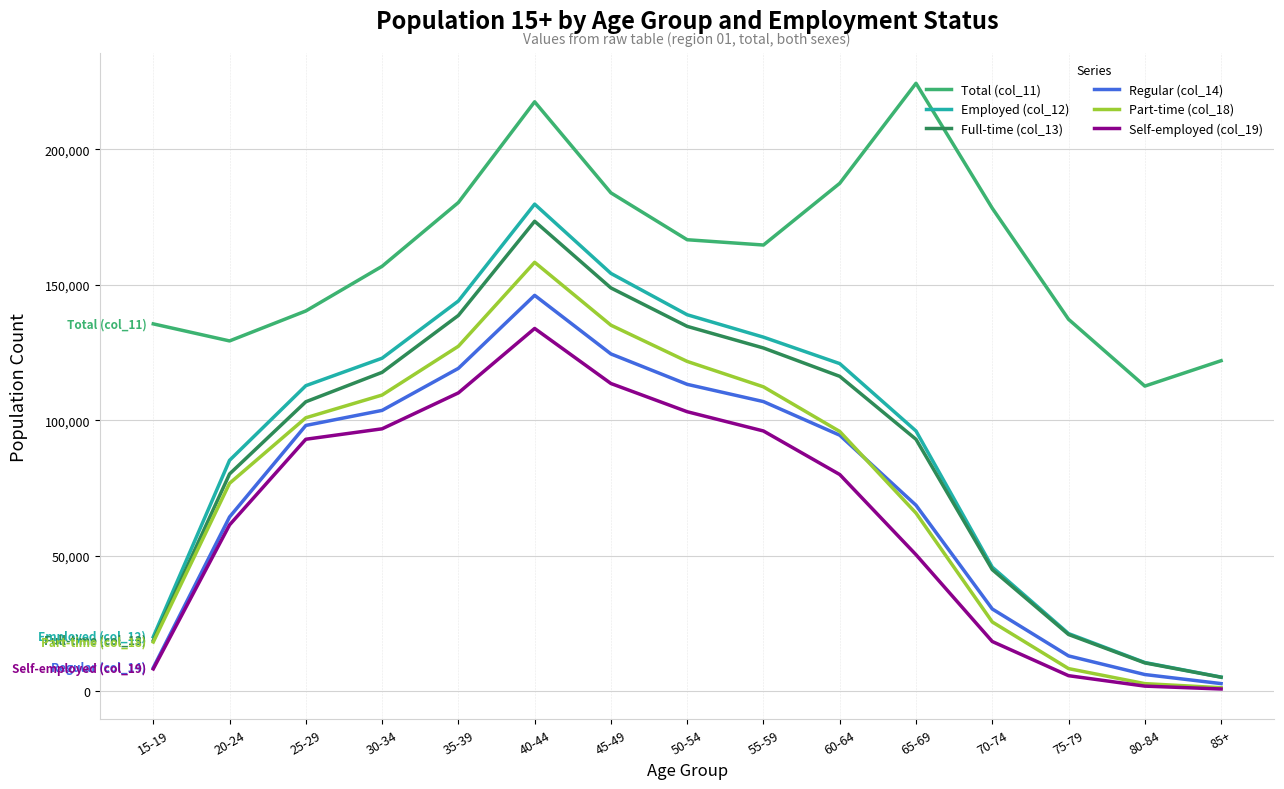

What is the maximum value shown in the chart?

224342